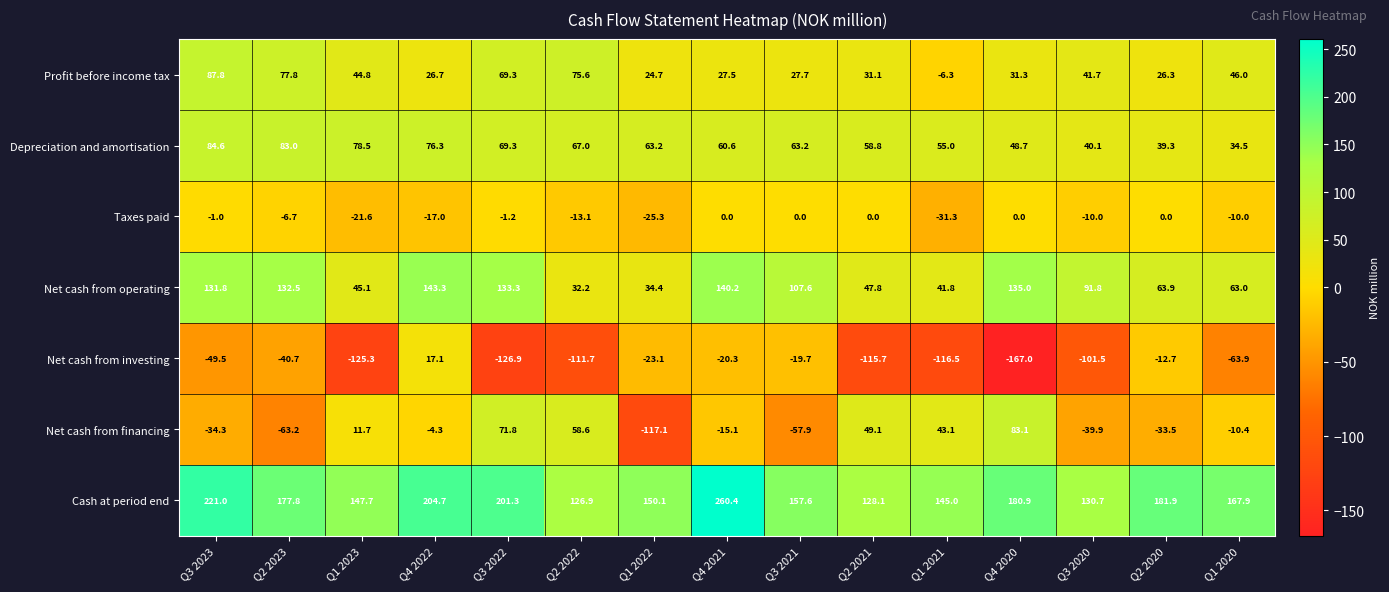

Is it true that Net cash from operating equals 69.8 at Q1 2023?

False